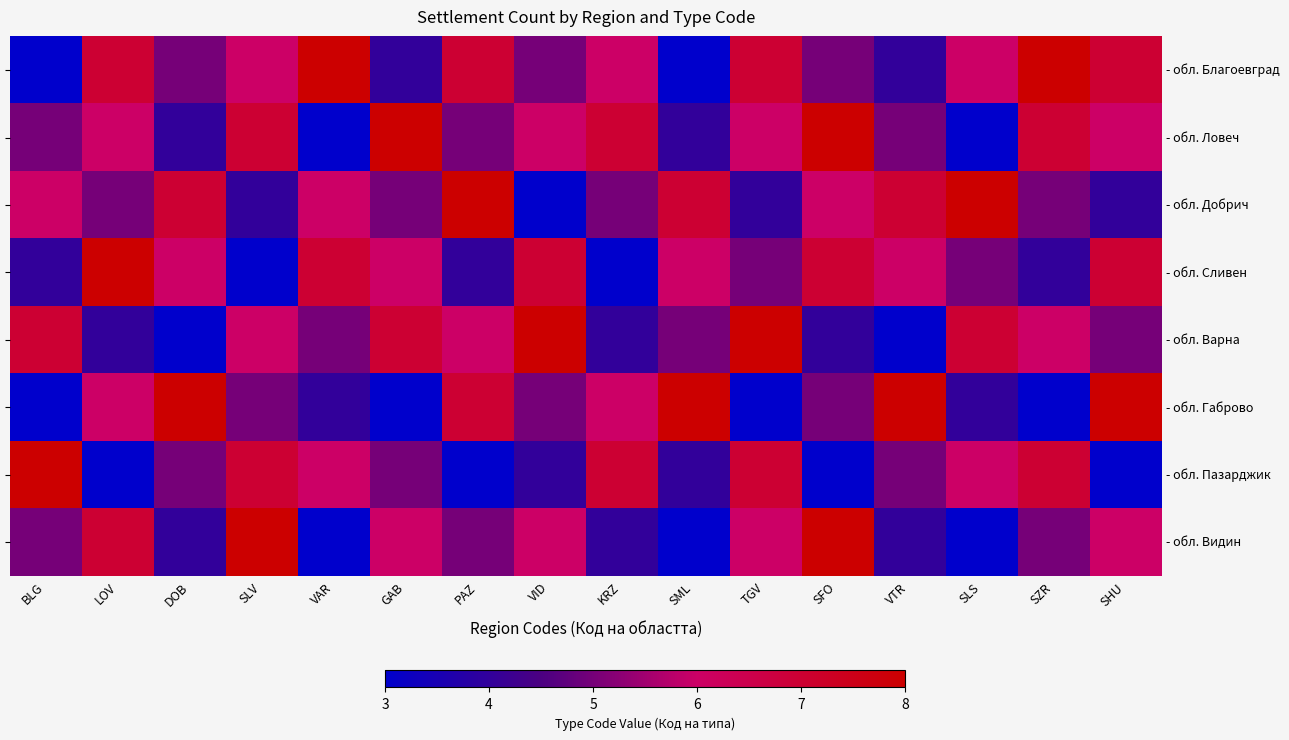

Between SML and GAB, which is larger?

GAB